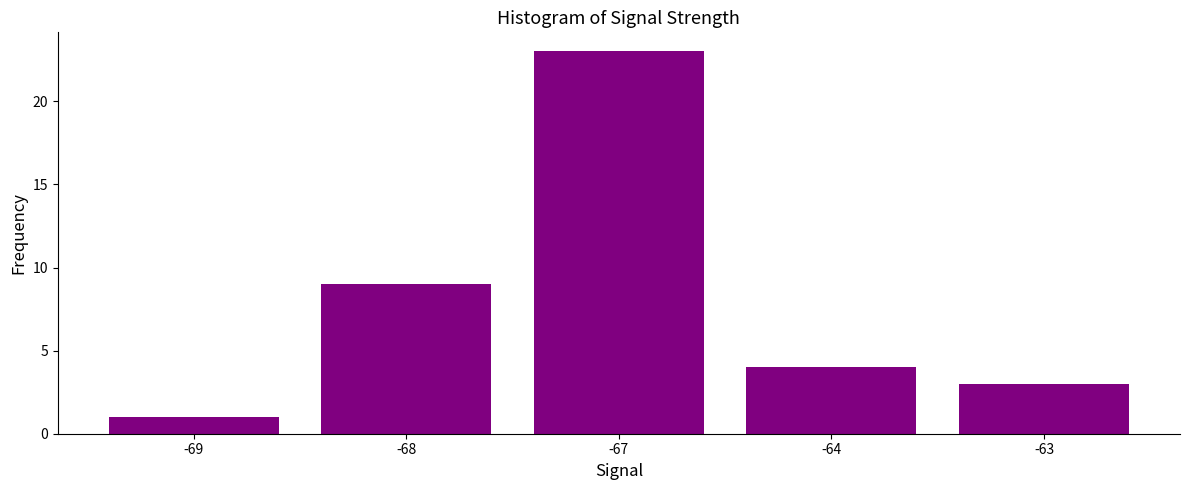

Reading right to left, list all the values displayed in this chart.

-63=3	-64=4	-67=23	-68=9	-69=1